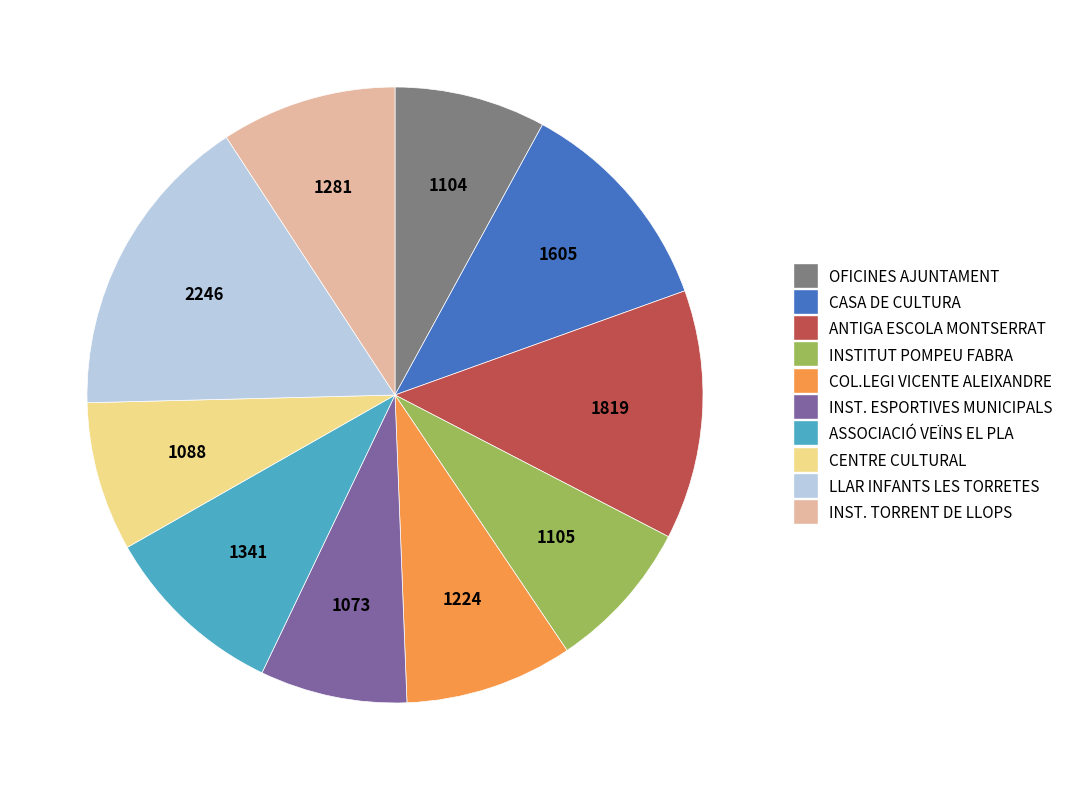

Approximately how many times larger is the value at INST. TORRENT DE LLOPS compared to ANTIGA ESCOLA MONTSERRAT?

0.7